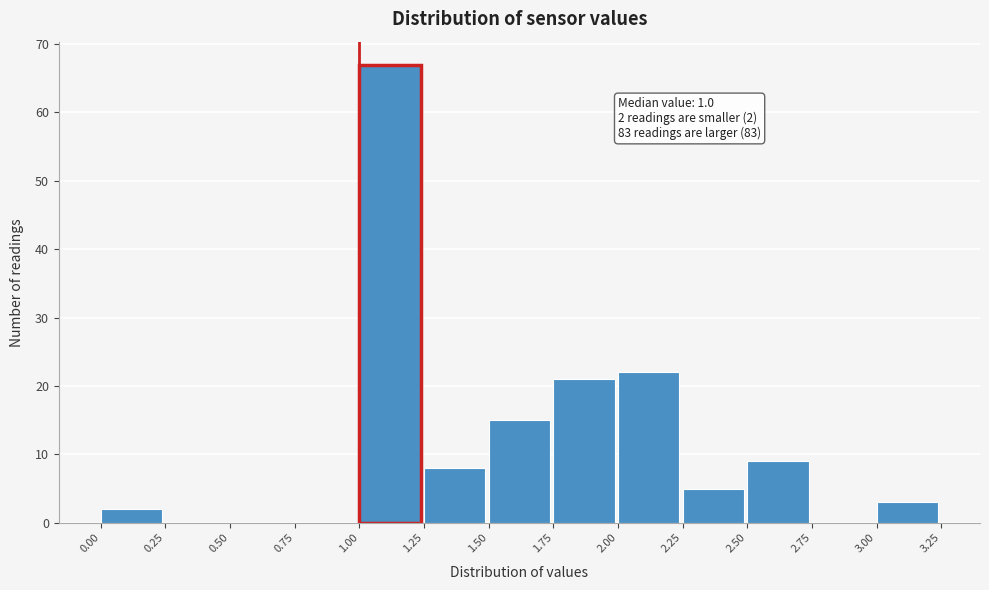

Which range on the x-axis has the tallest bar?

1.00 to 1.25